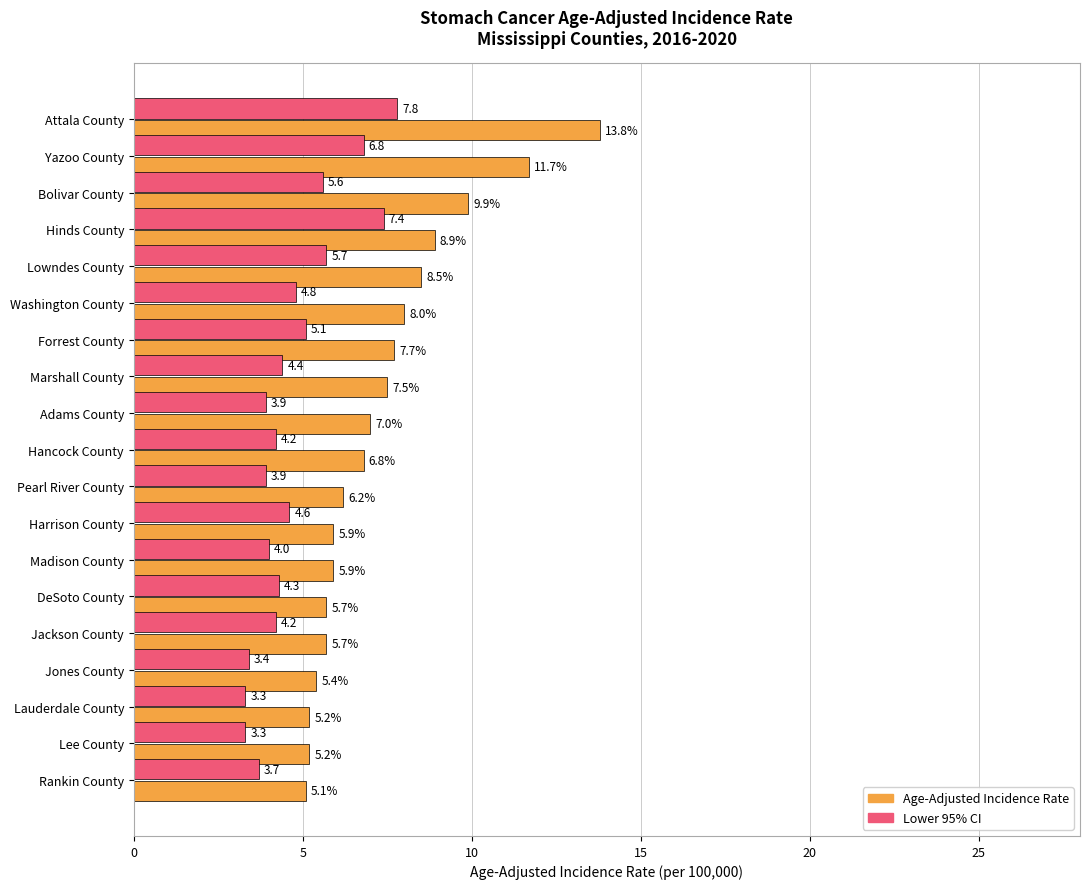

At which label does Age-Adjusted Incidence Rate reach its minimum?

Rankin County